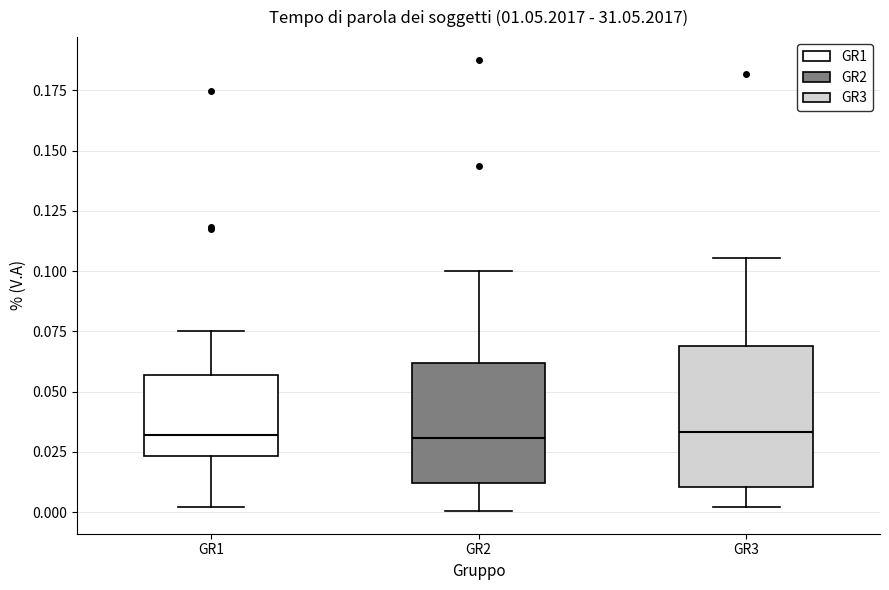

Reading left to right, read every box against the y-axis: the position of its median line, the range the box covers, and the ends of its whiskers. The values are not printed on the chart, so give them approximately, as read against the axis.

GR1: median 0.030, box 0.025 to 0.055, whiskers 0.000 to 0.075
GR2: median 0.030, box 0.010 to 0.060, whiskers 0.000 to 0.100
GR3: median 0.035, box 0.010 to 0.070, whiskers 0.000 to 0.105